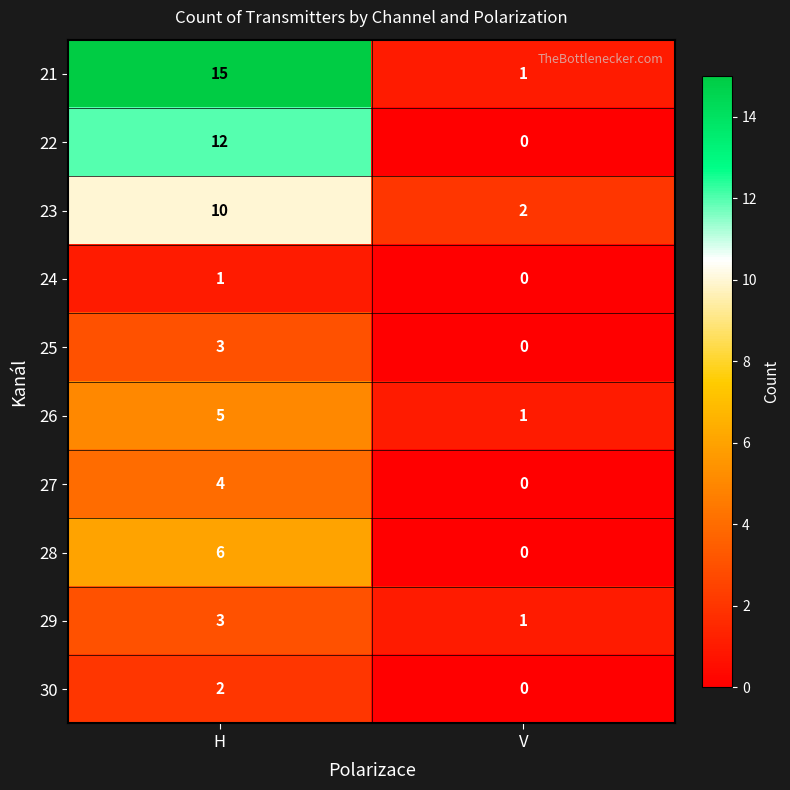

At how many categories does at least one series exceed 14?

1